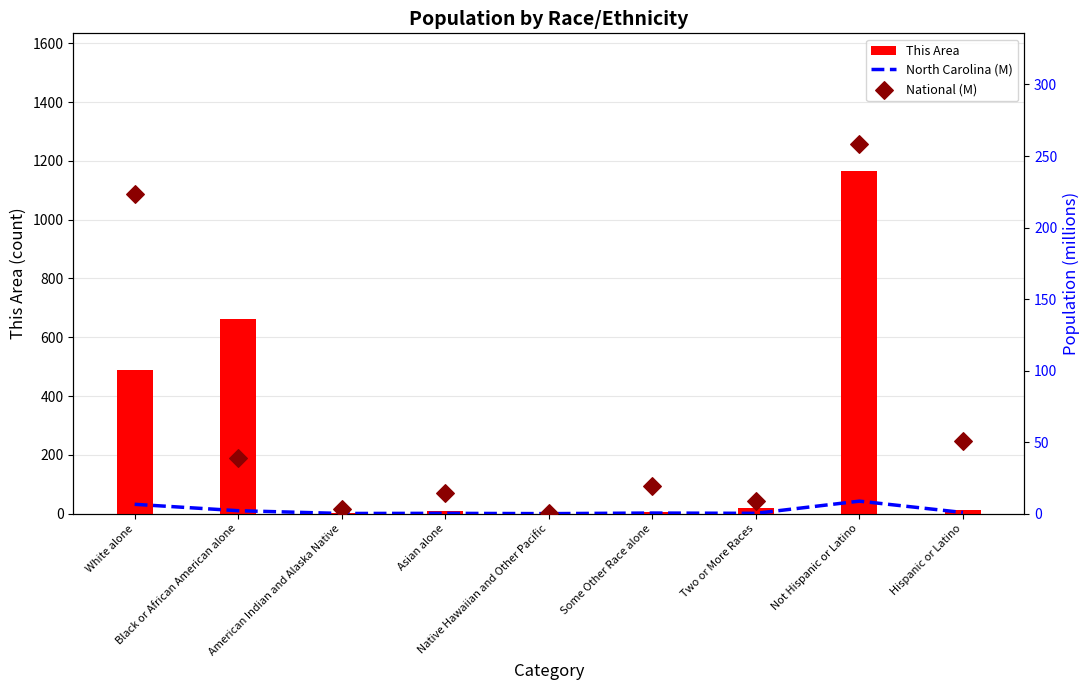

Which series has the widest spread of Y values?

This Area